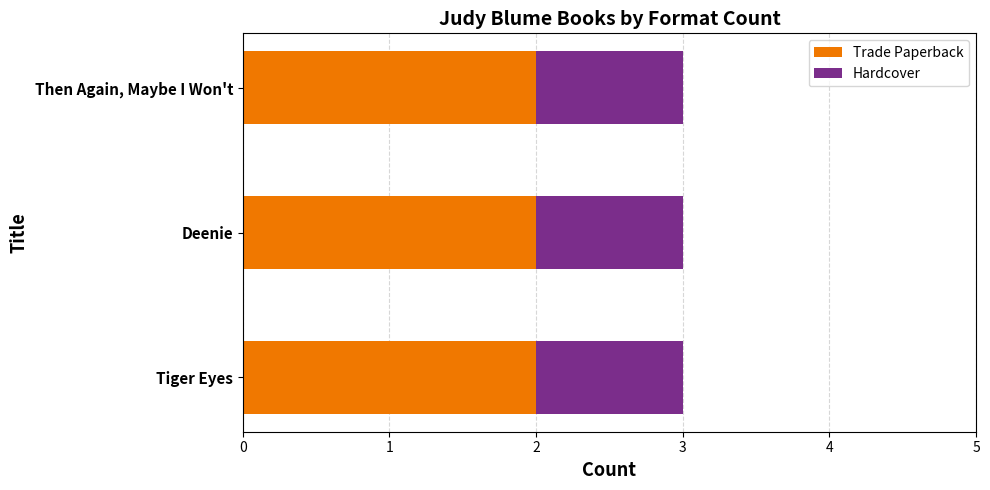

What is the sum of the Trade Paperback values at Deenie and Then Again, Maybe I Won't?

4